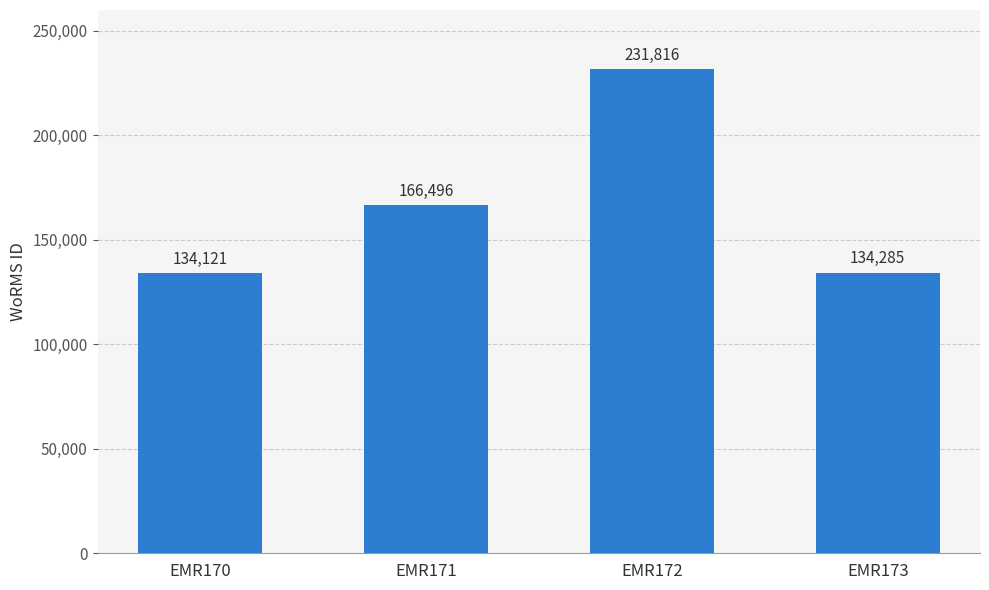

What is the difference between the second highest and second lowest values?

32211